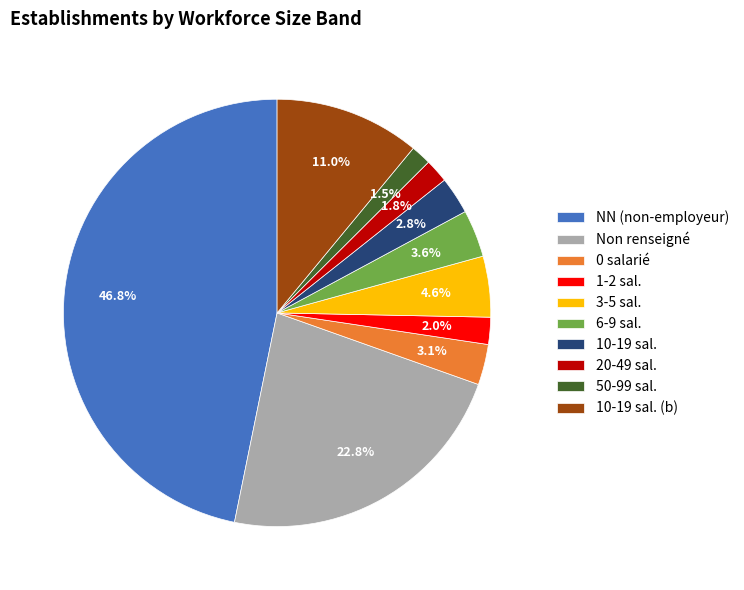

What is the ratio of the value at Non renseigné to the value at 0 salarié?

7.4